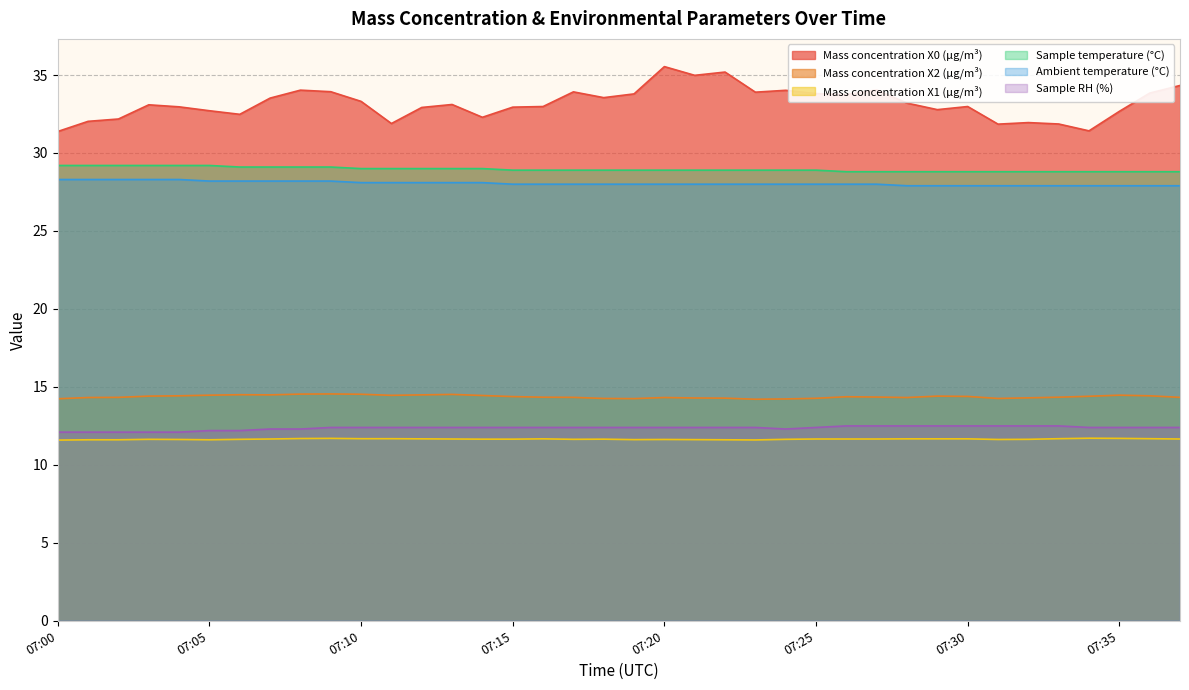

At which category does the chart reach its peak across all series?

07:20